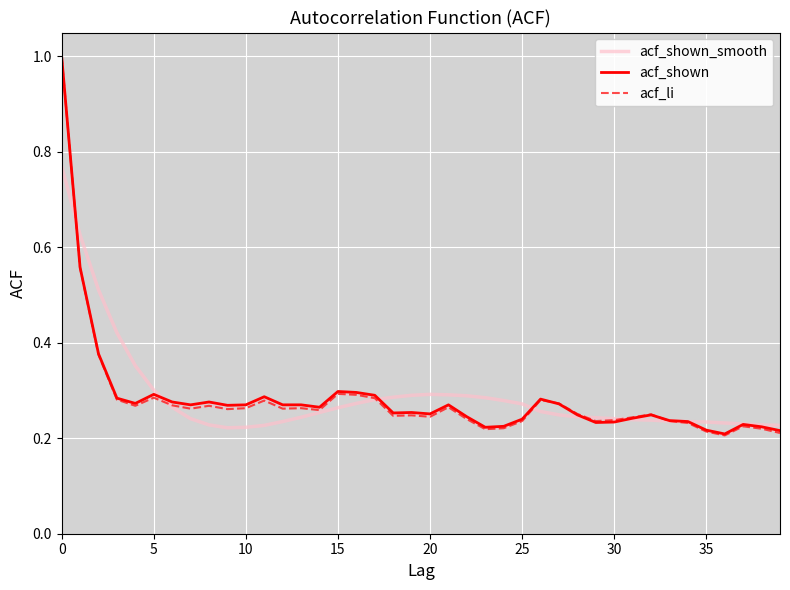

What is the average value of the acf_shown series?

0.3